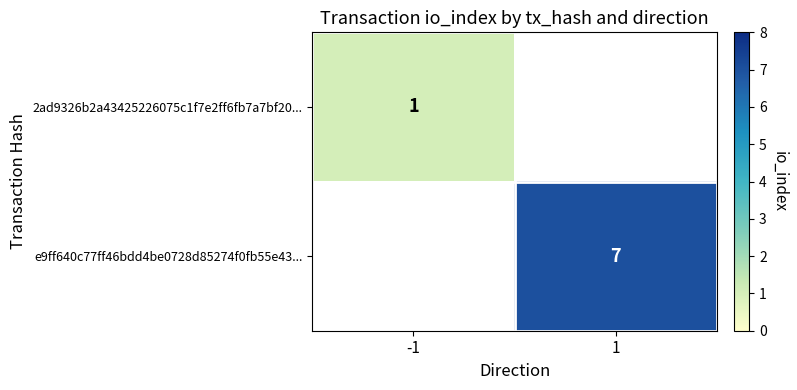

True or false: e9ff640c77ff46bdd4be0728d85274f0fb55e43... has a value of 7 at 1.

True